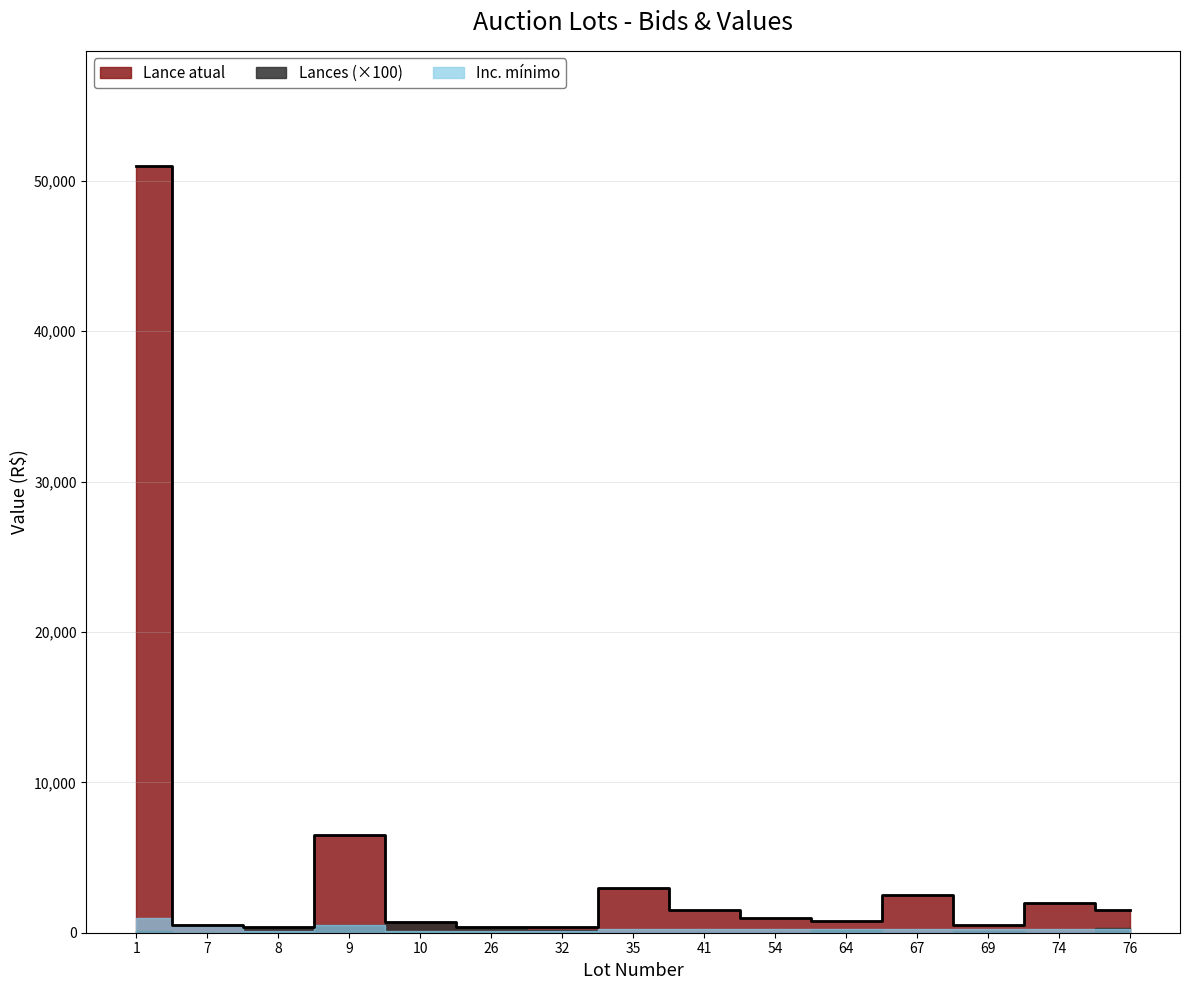

What is the sum of all Lances values?

28